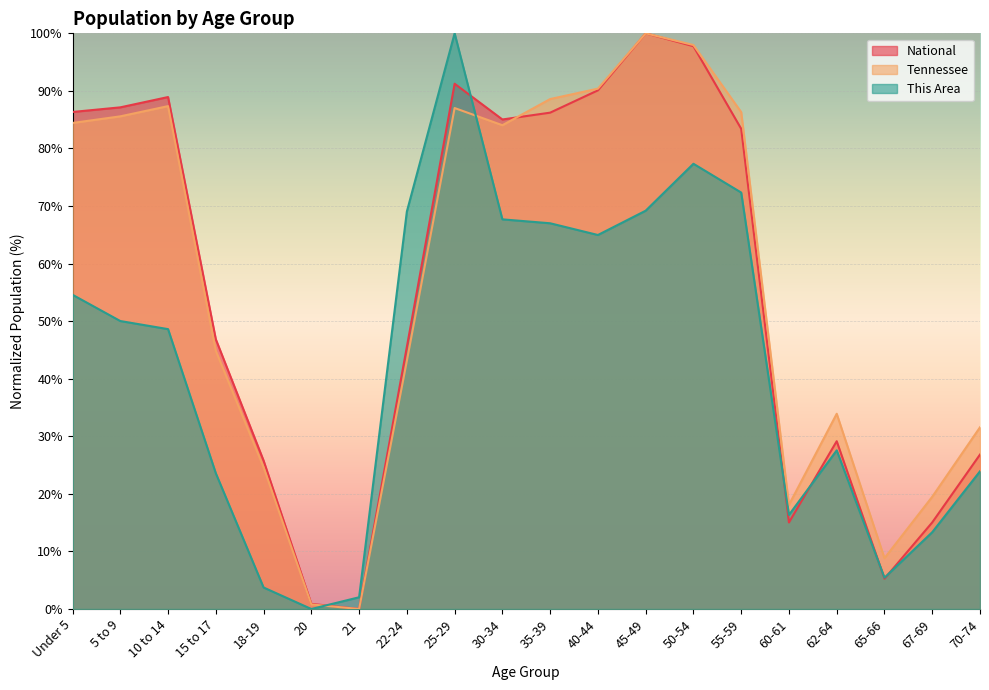

Reading left to right, extract all data points from this chart.

This Area: Under 5=54.6	5 to 9=50.0	10 to 14=48.6	15 to 17=23.6	18-19=3.7	20=0.0	21=2.0	22-24=69.0	25-29=100.0	30-34=67.7	35-39=67.0	40-44=65.0	45-49=69.2	50-54=77.3	55-59=72.3	60-61=16.4	62-64=27.6	65-66=5.4	67-69=13.3	70-74=23.9
Tennessee: Under 5=84.4	5 to 9=85.6	10 to 14=87.4	15 to 17=44.8	18-19=24.6	20=0.8	21=0.0	22-24=43.1	25-29=87.0	30-34=84.0	35-39=88.6	40-44=90.4	45-49=100.0	50-54=98.0	55-59=86.3	60-61=18.1	62-64=33.9	65-66=8.8	67-69=19.5	70-74=31.6
National: Under 5=86.3	5 to 9=87.1	10 to 14=88.9	15 to 17=46.9	18-19=25.8	20=0.9	21=0.0	22-24=45.5	25-29=91.2	30-34=85.0	35-39=86.2	40-44=90.1	45-49=100.0	50-54=97.8	55-59=83.4	60-61=15.0	62-64=29.1	65-66=5.3	67-69=15.0	70-74=26.8